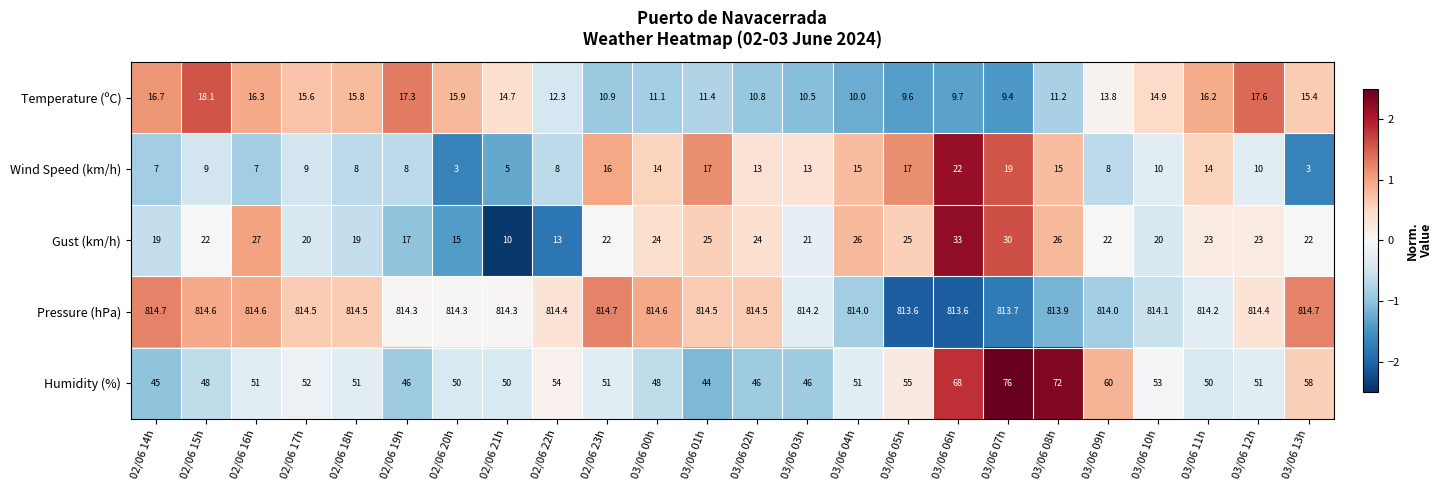

At which category is the sum across all series the highest?

03/06 07h